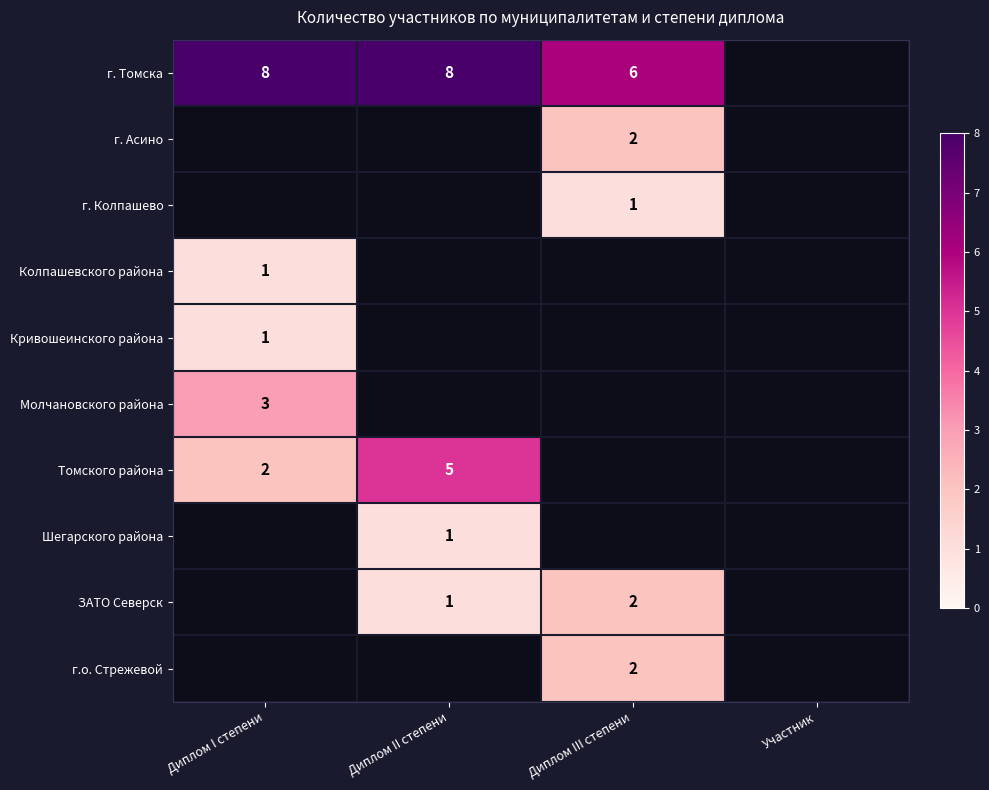

The Кривошеинского района series shows 1.4 at Диплом I степени. True or false?

False